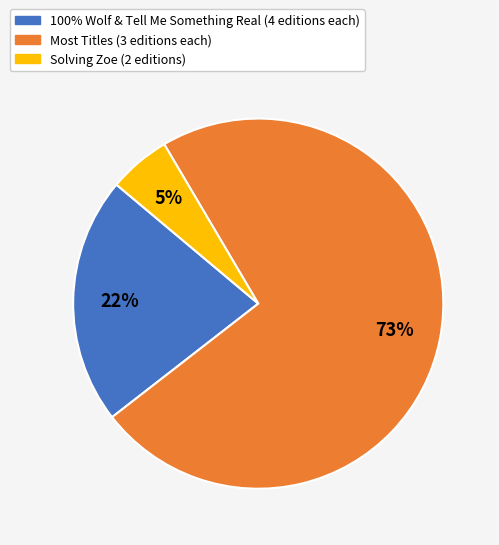

How many slices are in this pie chart?

3